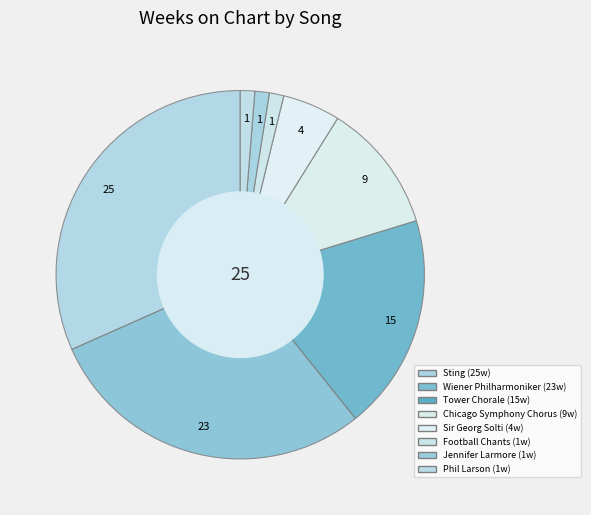

How many slices are in this pie chart?

8